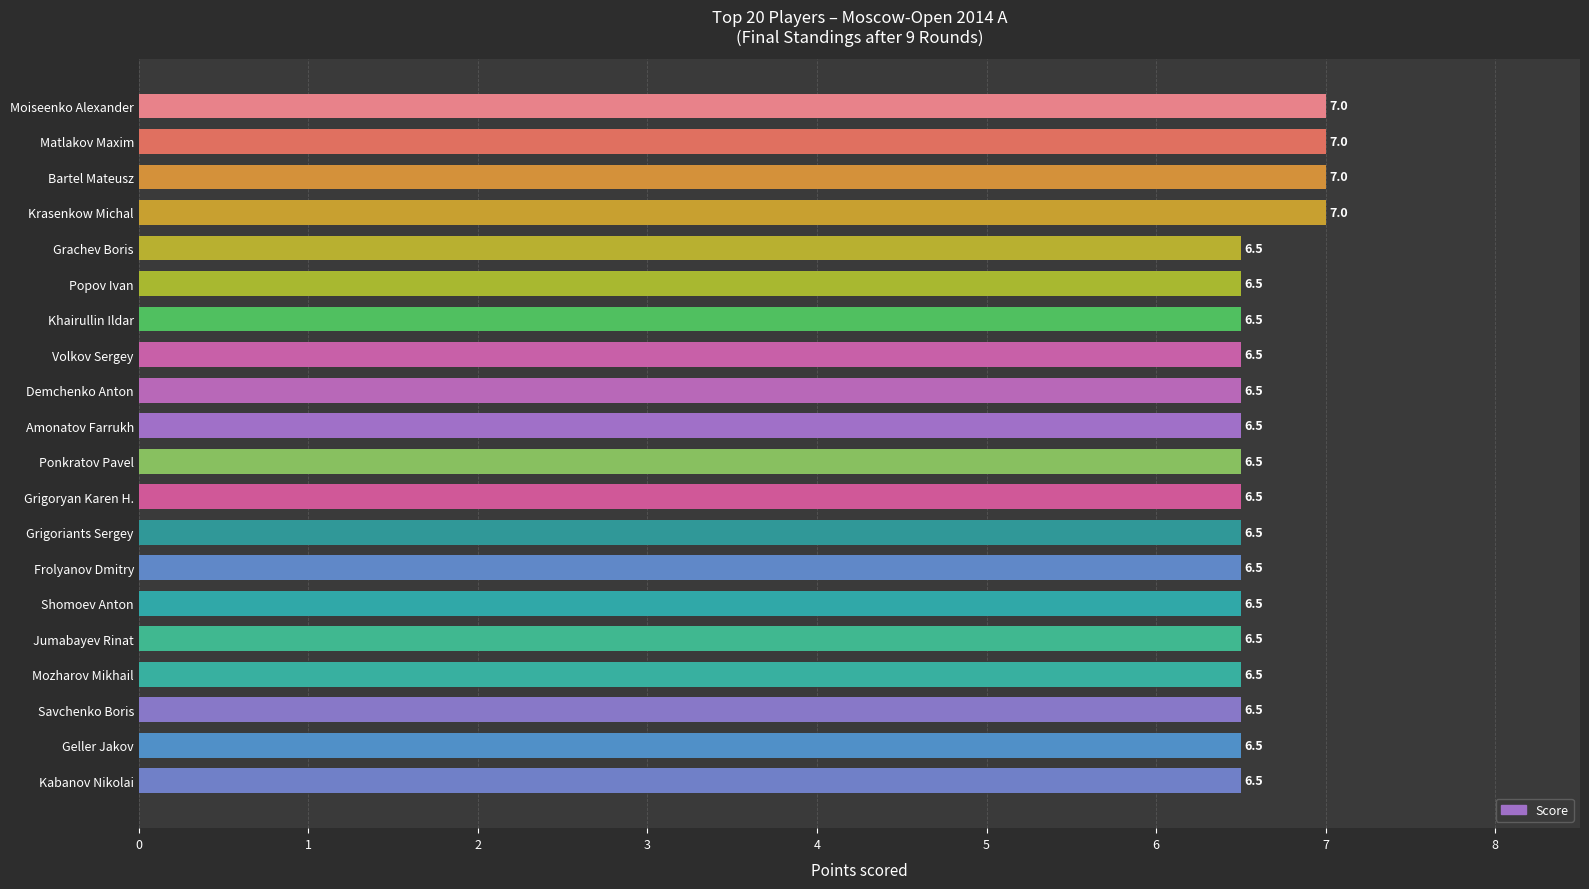

Count the number of categories in the chart.

20